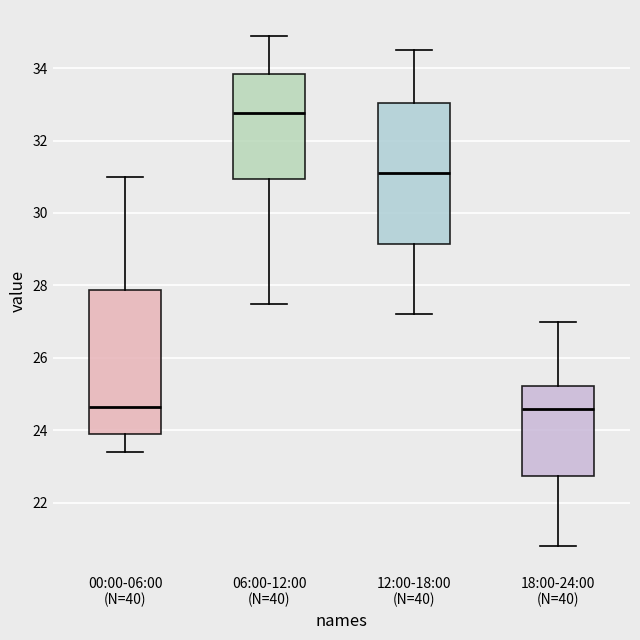

Where does the median line of the box for 12:00-18:00 (N=40) sit on the y-axis? The values are not printed on the chart, so give them approximately, as read against the axis.

31.2